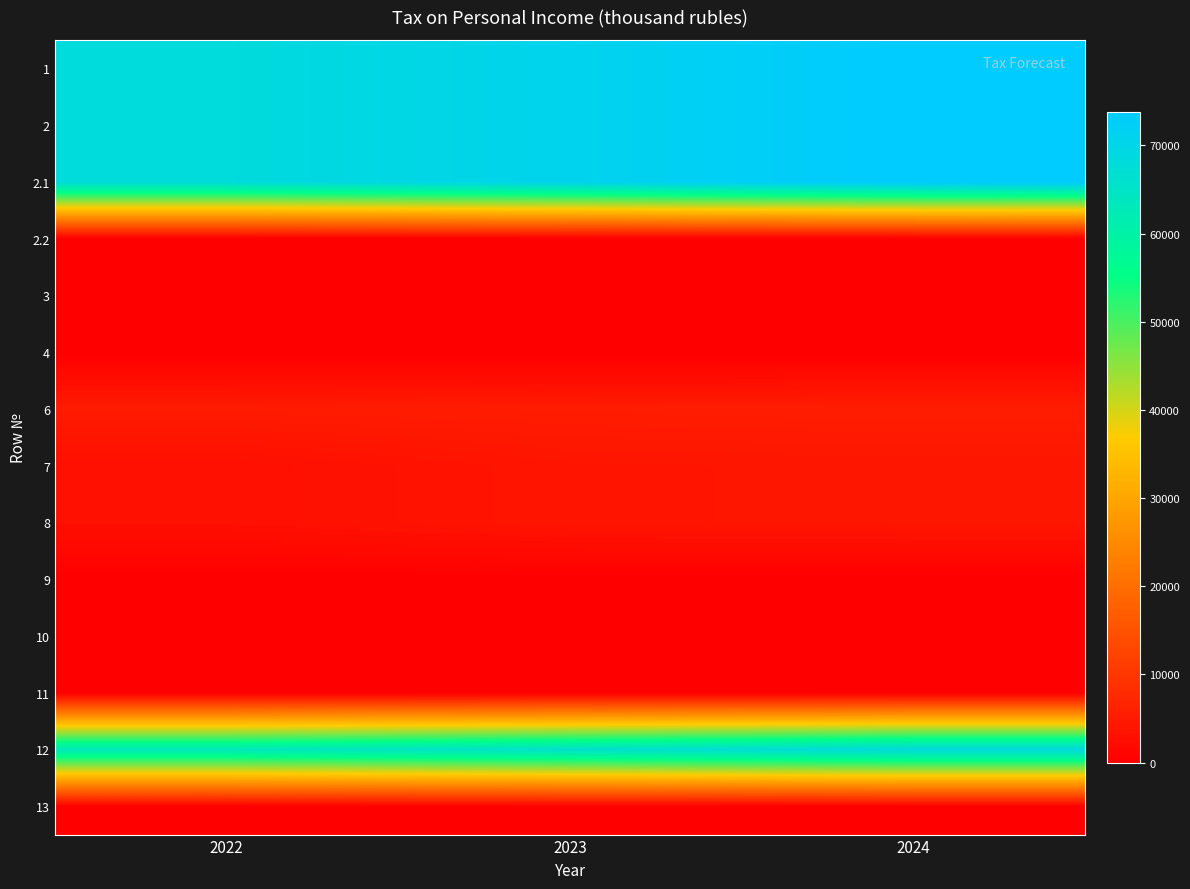

Reading left to right, transcribe all the data shown in this chart.

1: 2022=68247.6	2023=70989.2	2024=73813.8
2: 2022=68247.6	2023=70989.2	2024=73813.8
2.1: 2022=68247.6	2023=70989.2	2024=73813.8
2.2: 2022=0.0	2023=0.0	2024=0.0
3: 2022=0.0	2023=0.0	2024=0.0
4: 2022=0.0	2023=0.0	2024=0.0
6: 2022=5055.3	2023=5258.5	2024=5467.7
7: 2022=2957.6	2023=3970.1	2024=4128.1
8: 2022=2957.6	2023=3970.1	2024=4128.1
9: 2022=0.0	2023=0.0	2024=0.0
10: 2022=0.0	2023=0.0	2024=0.0
11: 2022=0.0	2023=0.0	2024=0.0
12: 2022=63192.3	2023=65730.7	2024=68346.1
13: 2022=164.3	2023=170.9	2024=177.7